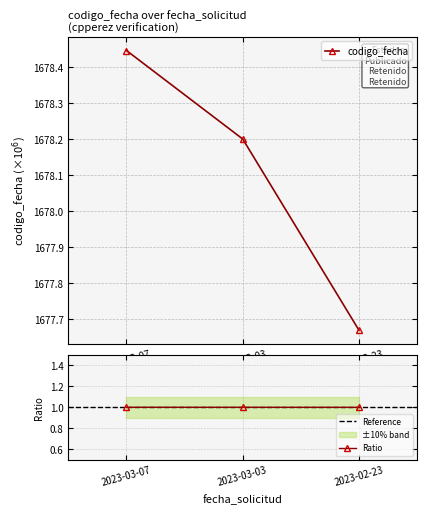

Between 2023-02-23 and 2023-03-03, which is larger?

2023-03-03